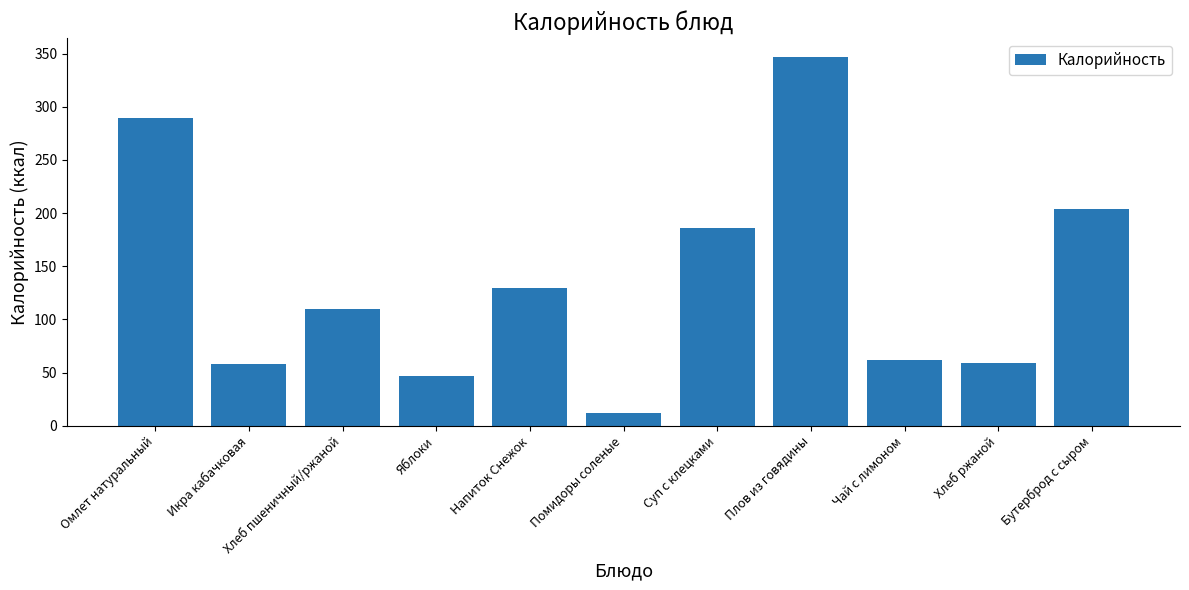

What is the difference between the second highest and second lowest values?

242.7